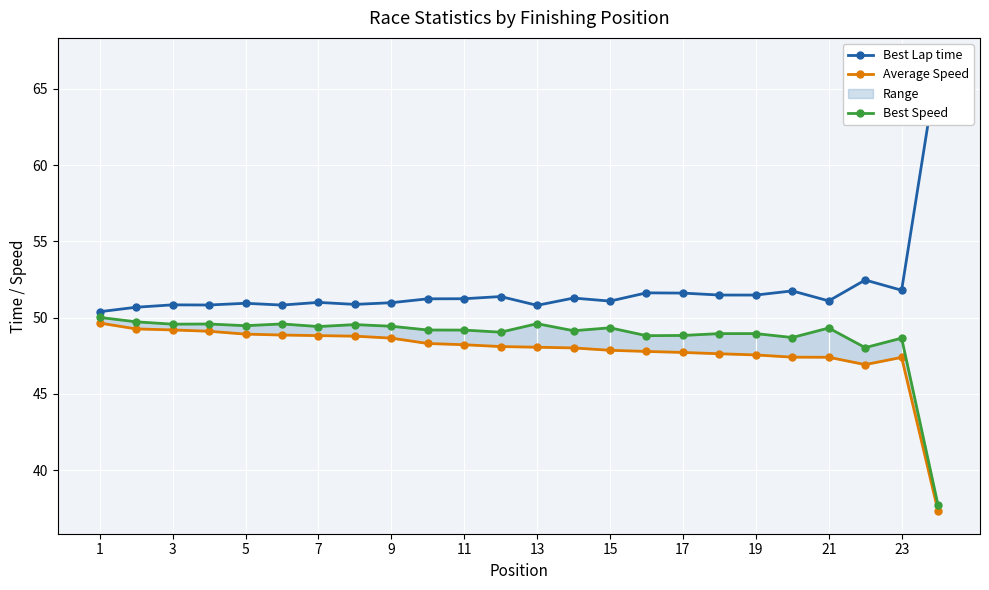

True or false: Best Lap time and Average Speed cross at least once.

False